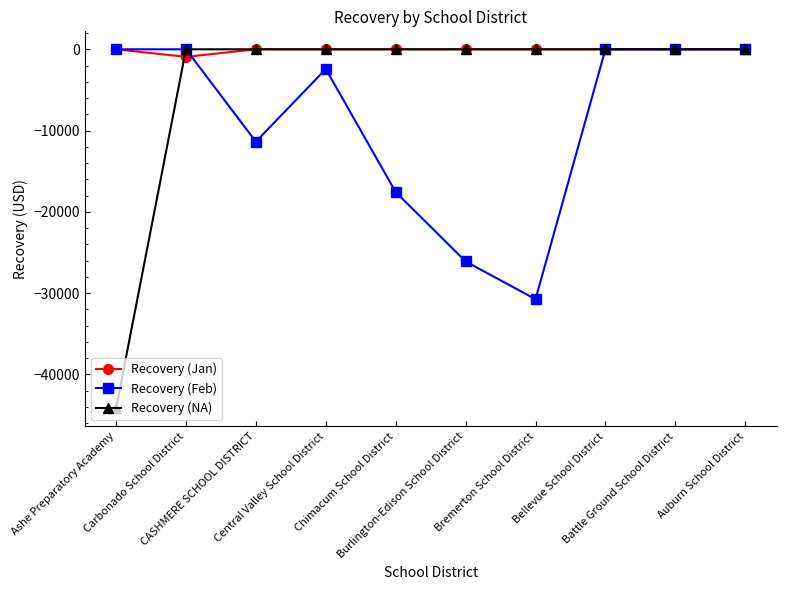

What is the spread (max minus min) of values at Chimacum School District?

17571.5